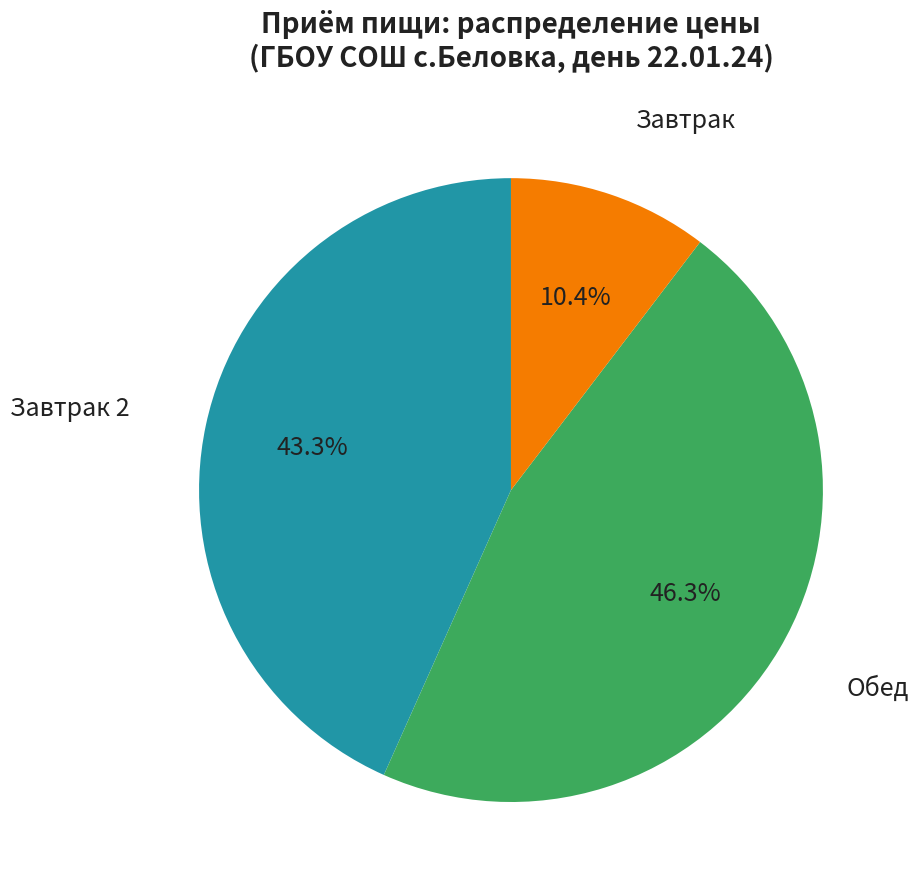

Is Завтрак 2 the majority of the pie?

No